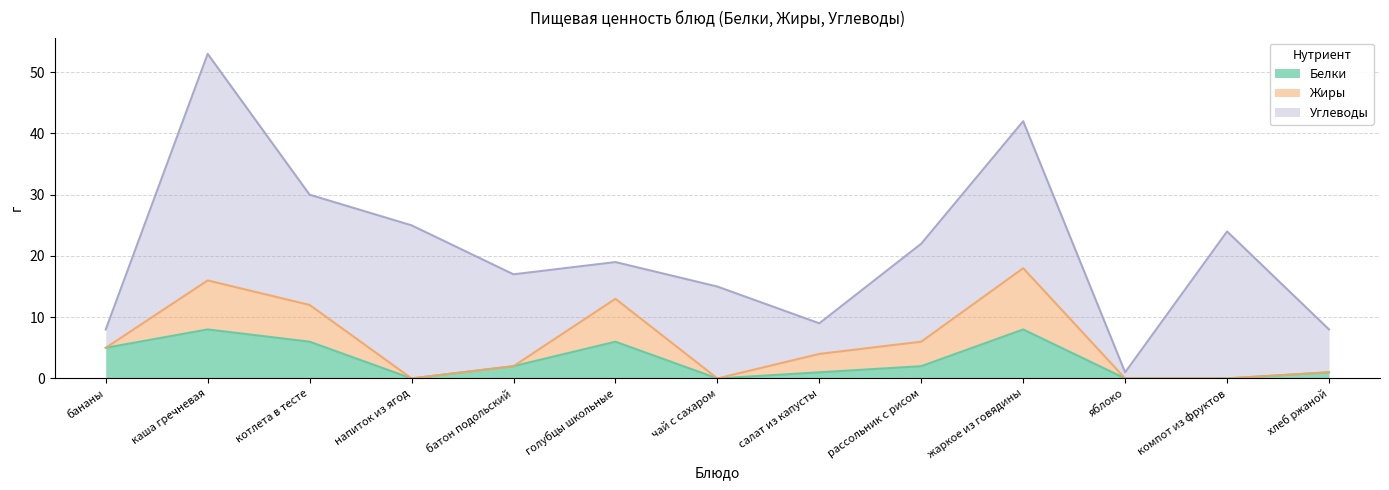

What are all the series names shown in the legend?

Белки, Жиры, Углеводы